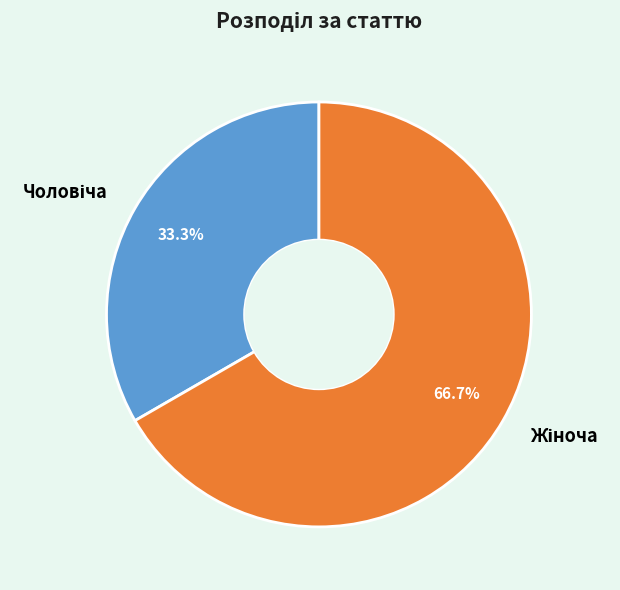

To the nearest percent, what is the difference between the largest and smallest slice percentages?

33%